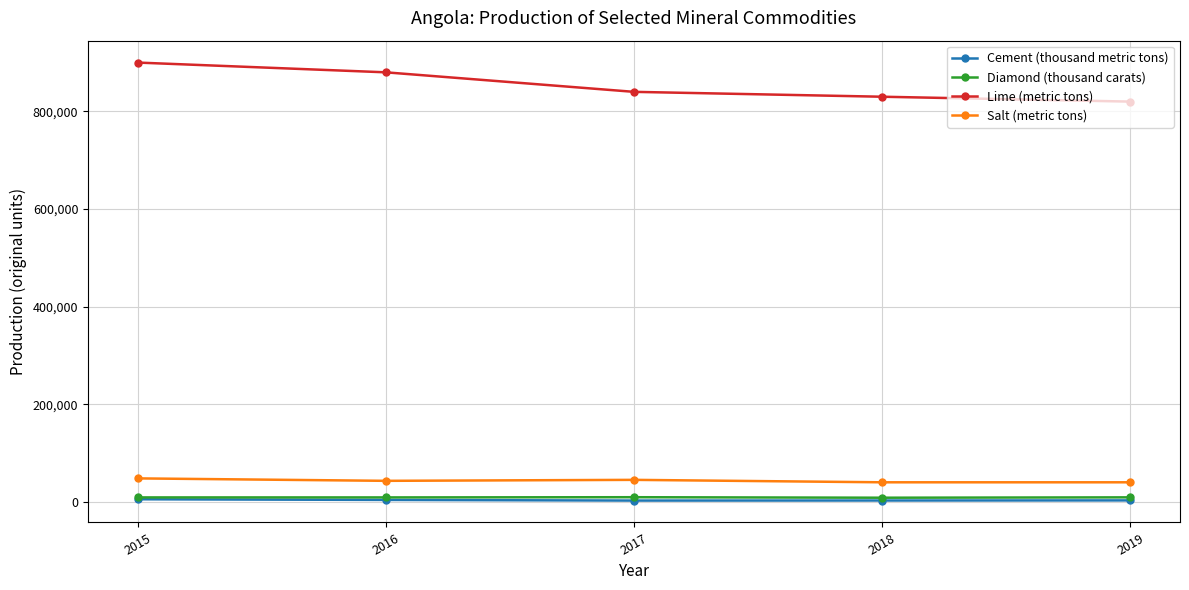

Rank the categories by Lime (metric tons) value from lowest to highest.

2019, 2018, 2017, 2016, 2015